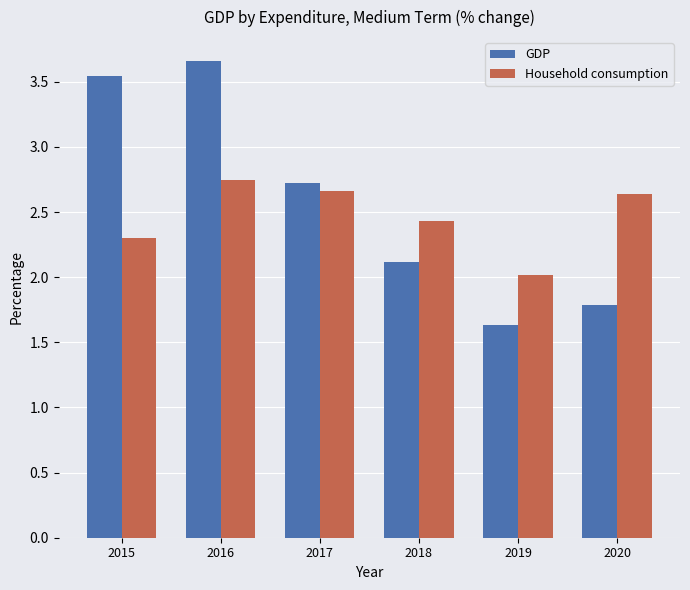

True or false: Household consumption has a value of 2.4 at 2018.

True